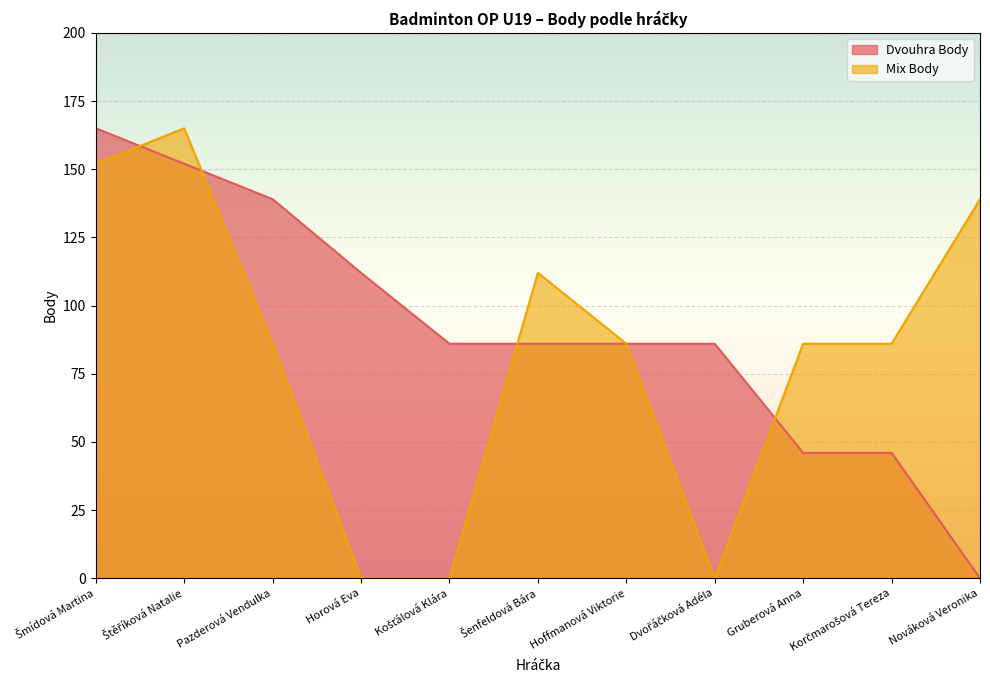

What is the approximate value of Mix Body at Nováková Veronika?

139